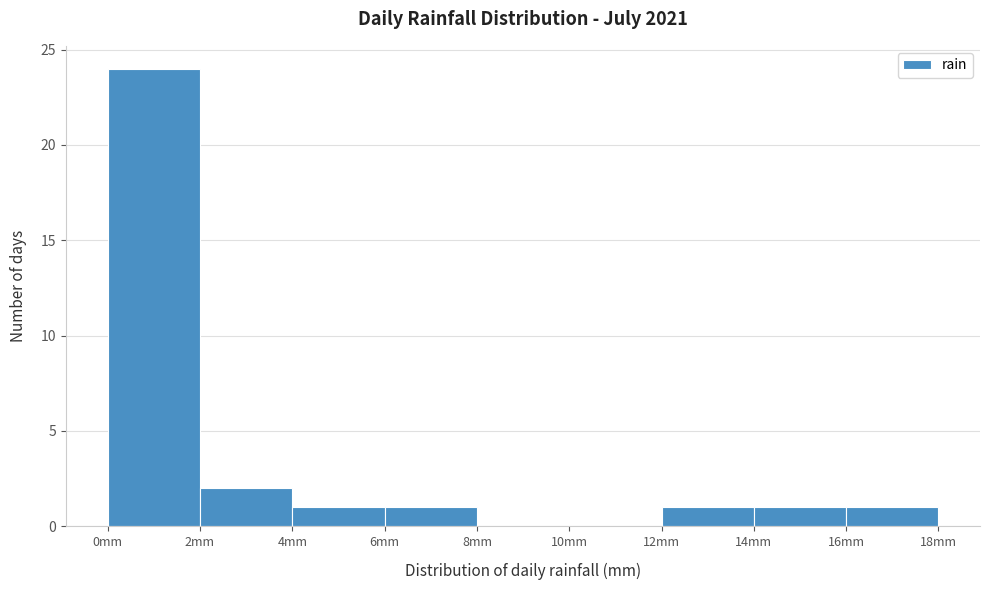

Reading left to right, transcribe this chart: for each bar, give the range it covers on the x-axis and its height. The values are not printed on the chart, so give them approximately, as read against the axis.

0 to 2: 24
2 to 4: 2
4 to 6: 1
6 to 8: 1
8 to 10: 0
10 to 12: 0
12 to 14: 1
14 to 16: 1
16 to 18: 1